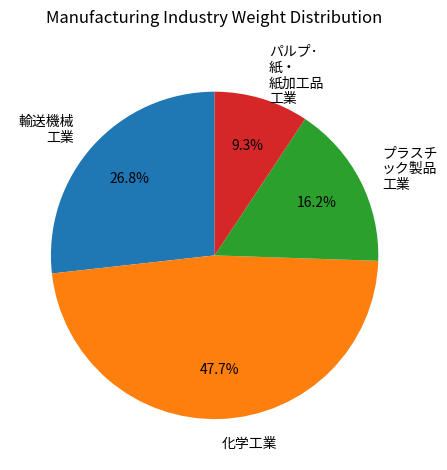

Between 化学工業 and 輸送機械 工業, which is larger?

化学工業